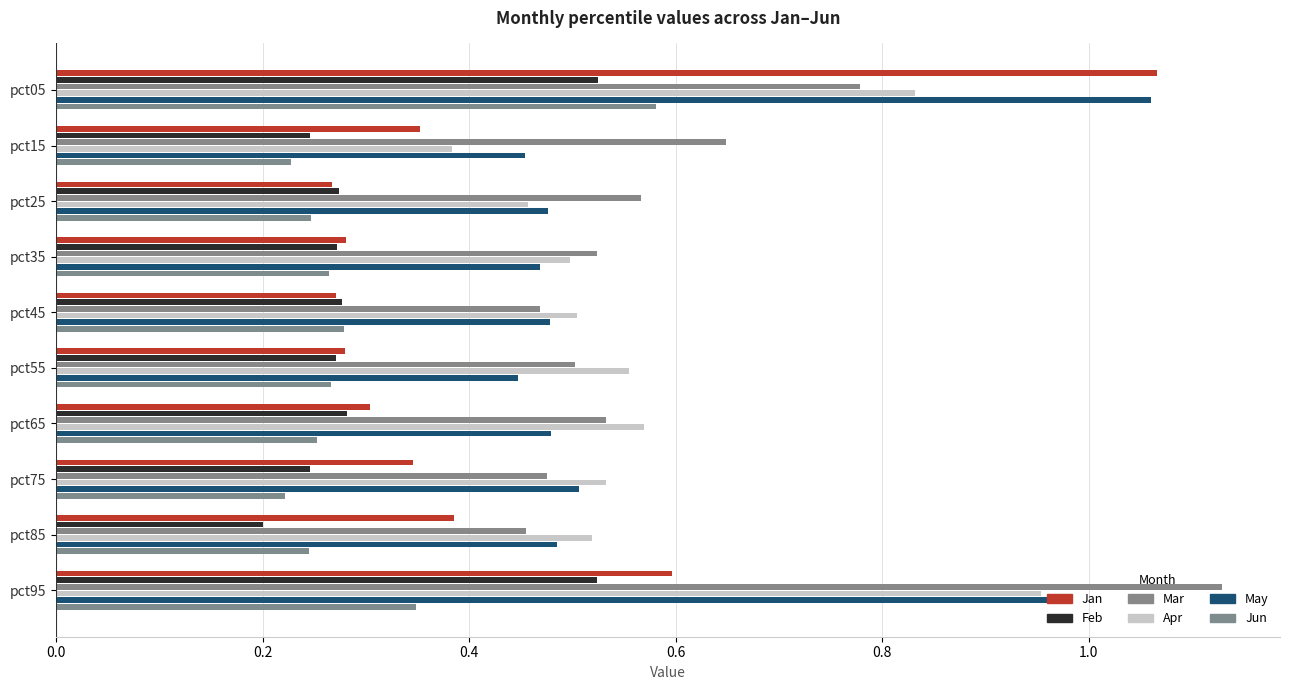

How many data points does each series have?

10